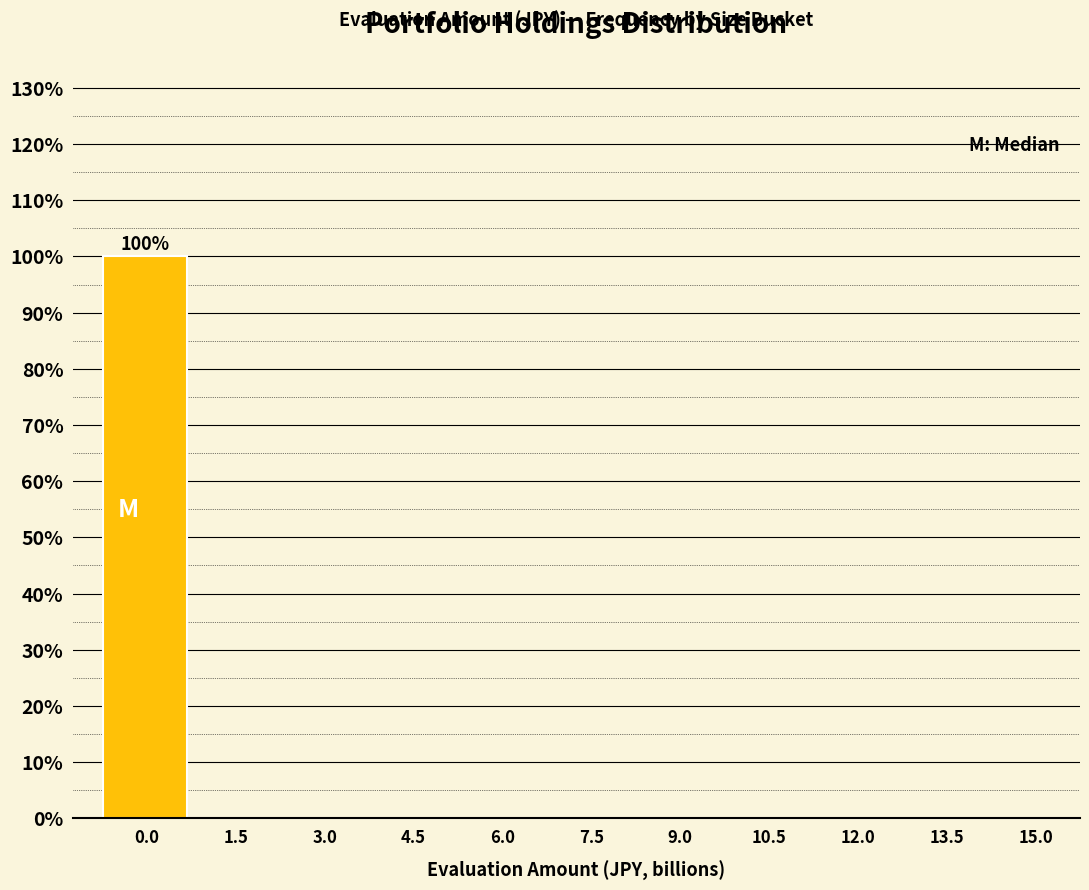

Reading left to right, transcribe all the data shown in this chart.

0.0=100	1.5=0	3.0=0	4.5=0	6.0=0	7.5=0	9.0=0	10.5=0	12.0=0	13.5=0	15.0=0